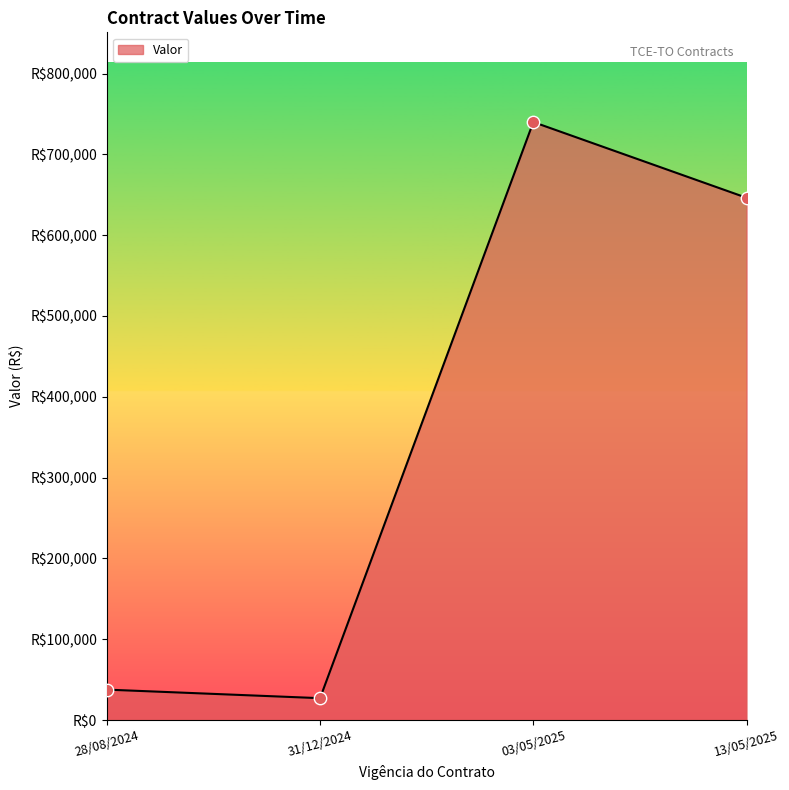

What is the change in value from 31/12/2024 to 03/05/2025?

+712792.2